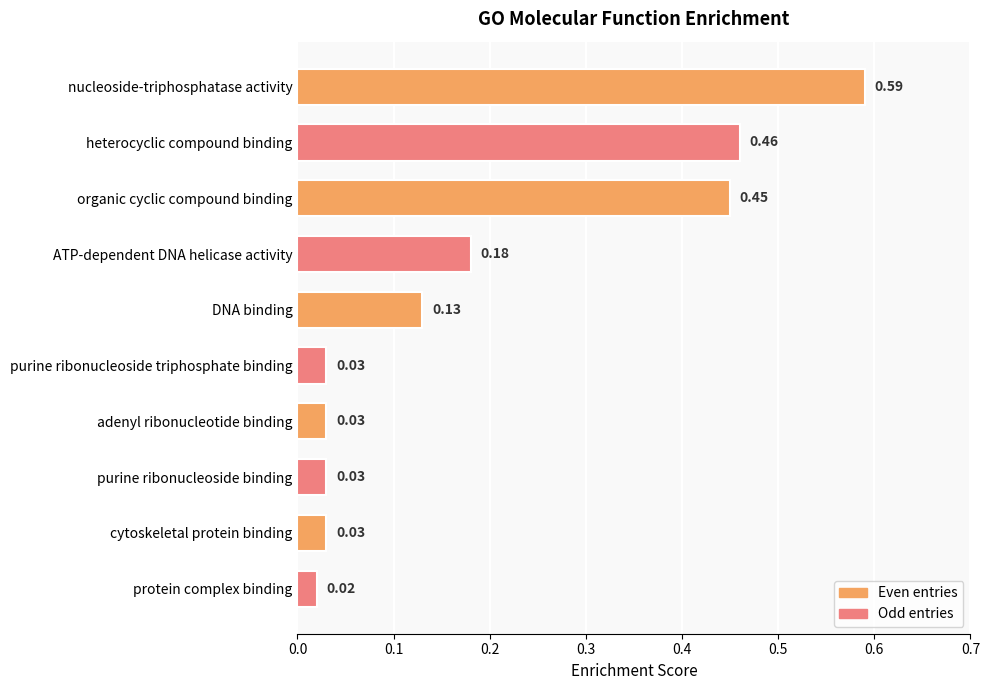

Are the bars horizontal?

Yes